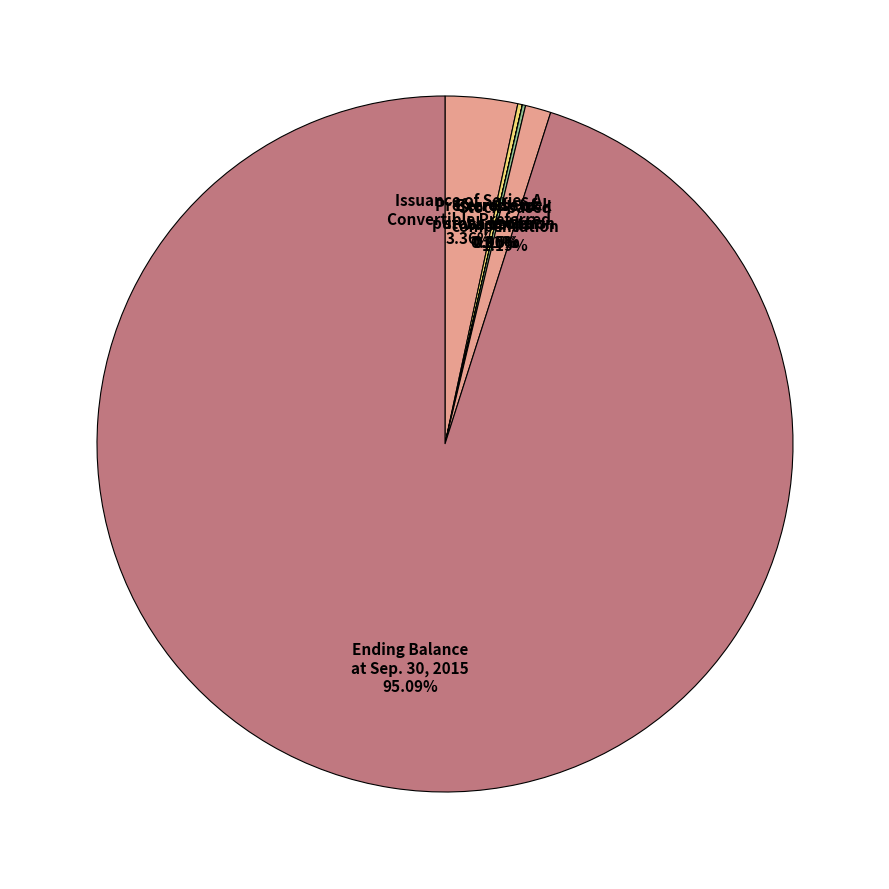

To the nearest percent, what is the average slice percentage?

17%